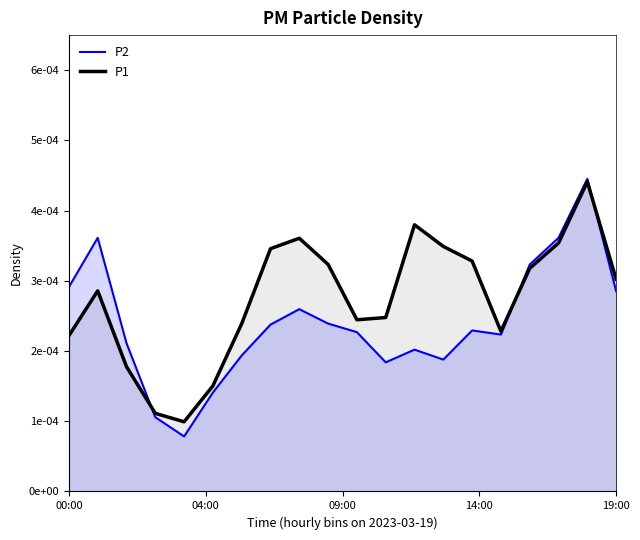

Which series has the largest range (max minus min)?

P2